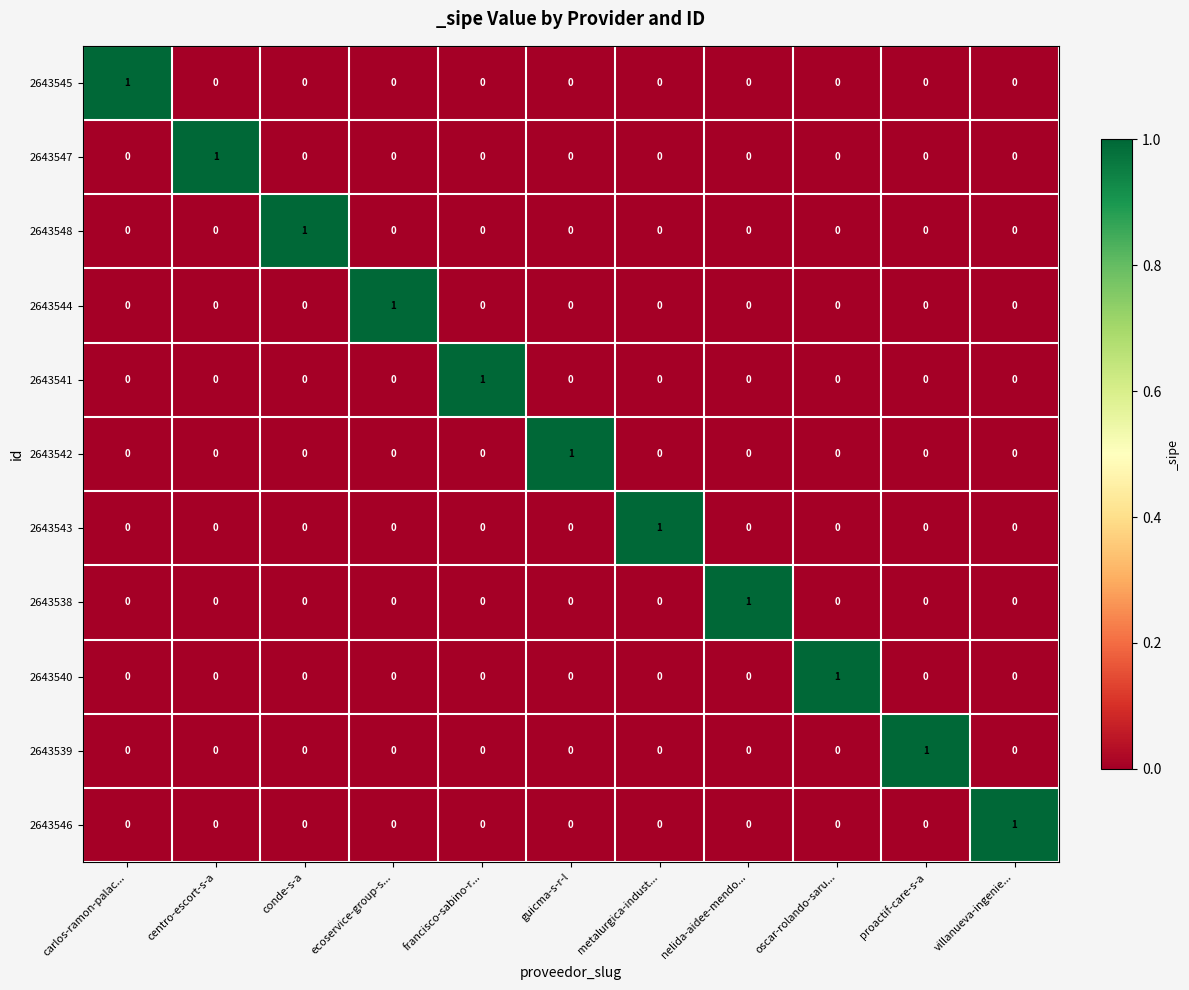

At which label does 2643540 reach its peak?

oscar-rolando-saru...